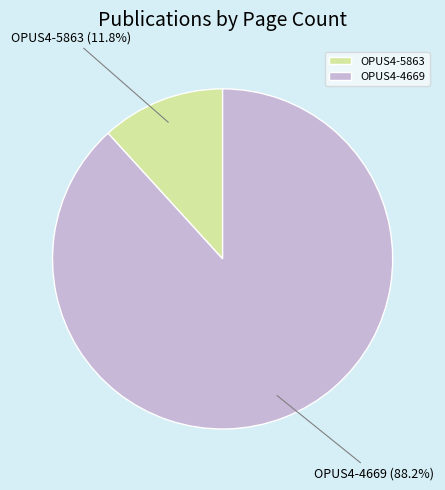

Is there a majority slice in this chart?

Yes